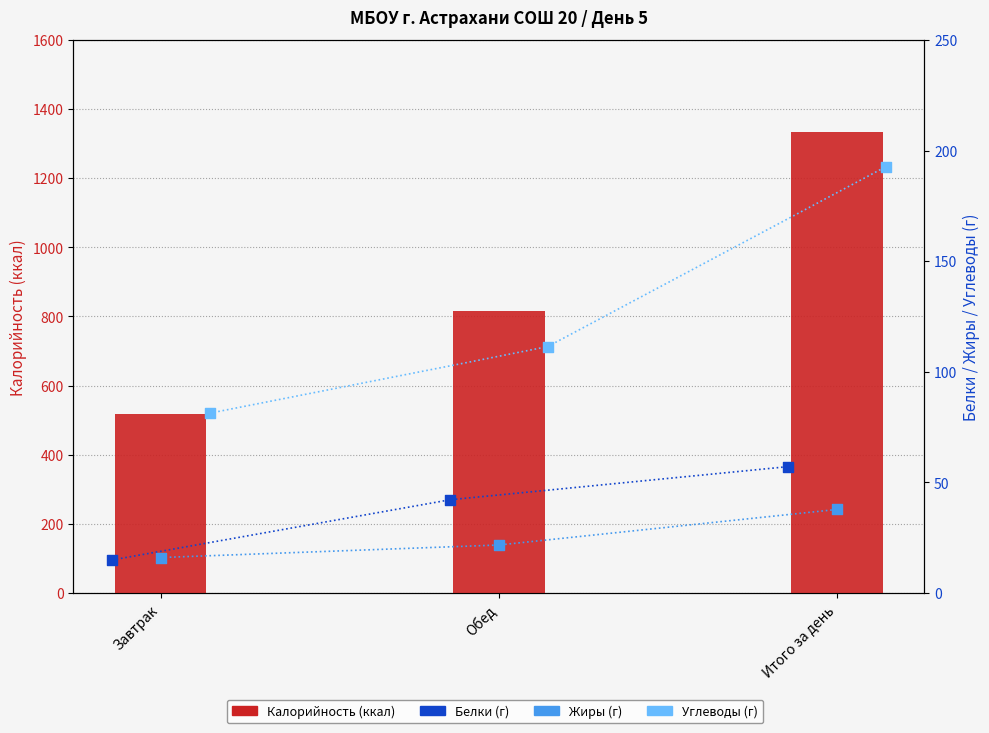

Is the value of Калорийность at Завтрак greater than the value of Углеводы at Обед?

Yes